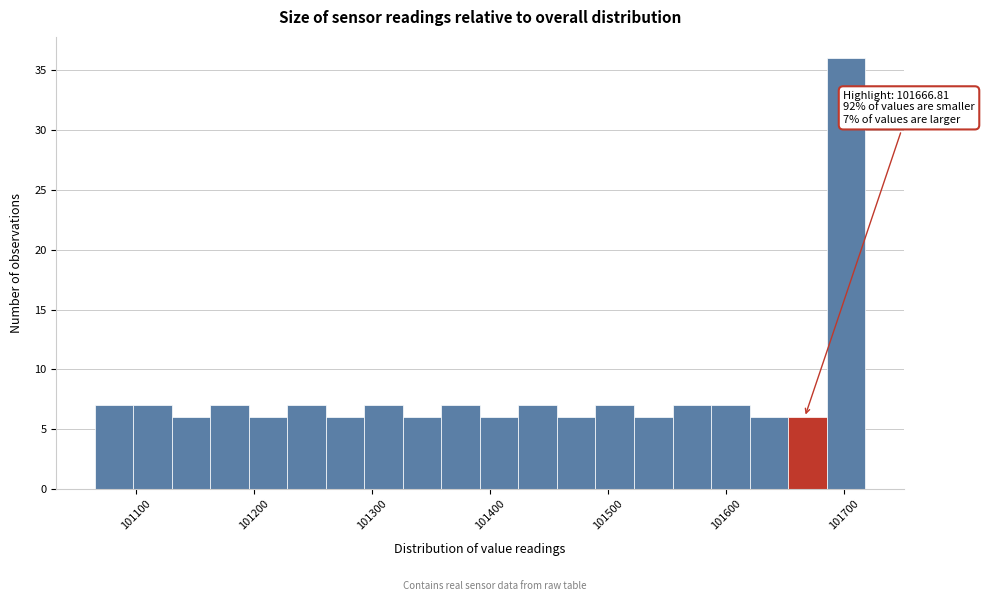

Read against the x-axis, roughly where is the centre of the tallest bar?

101700